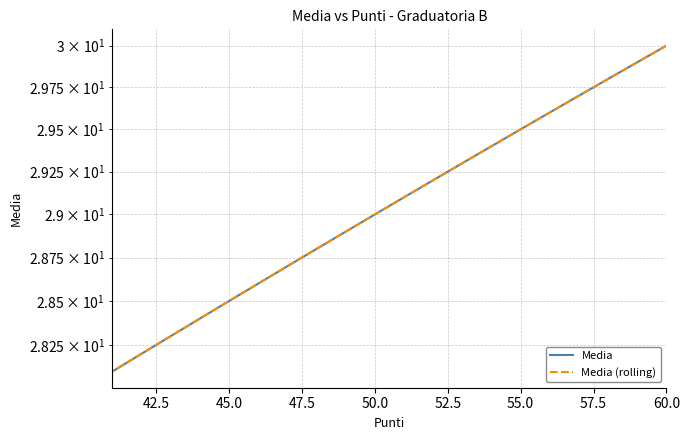

What are all the series names shown in the legend?

Media, Media (rolling)